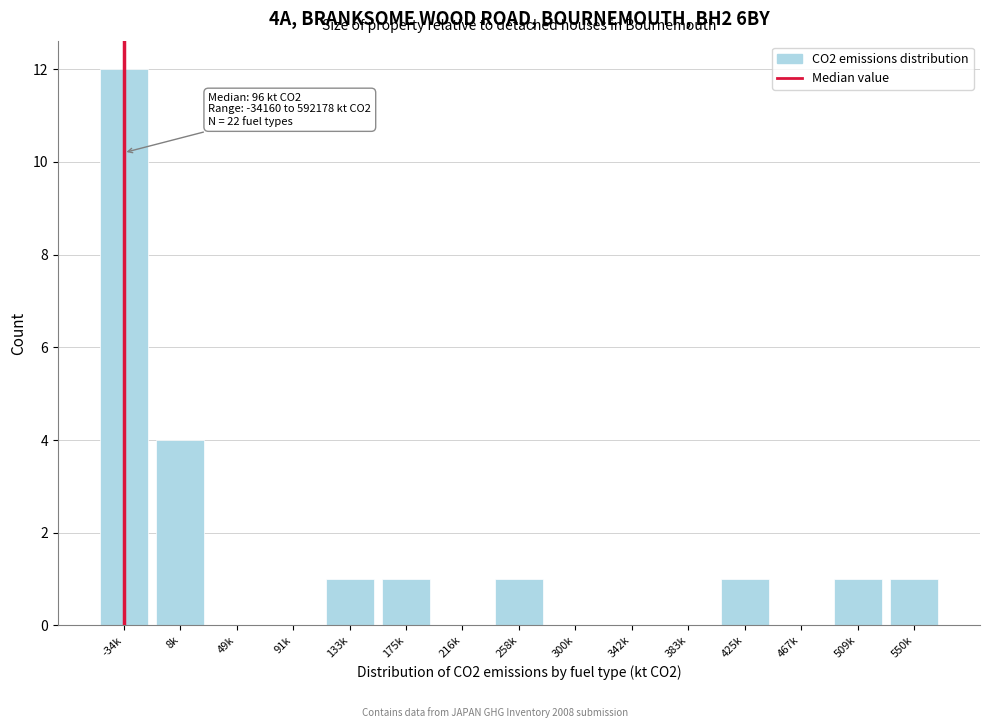

Reading right to left, extract all data points from this chart.

550k=1	509k=1	467k=0	425k=1	383k=0	342k=0	300k=0	258k=1	216k=0	175k=1	133k=1	91k=0	49k=0	8k=4	-34k=12